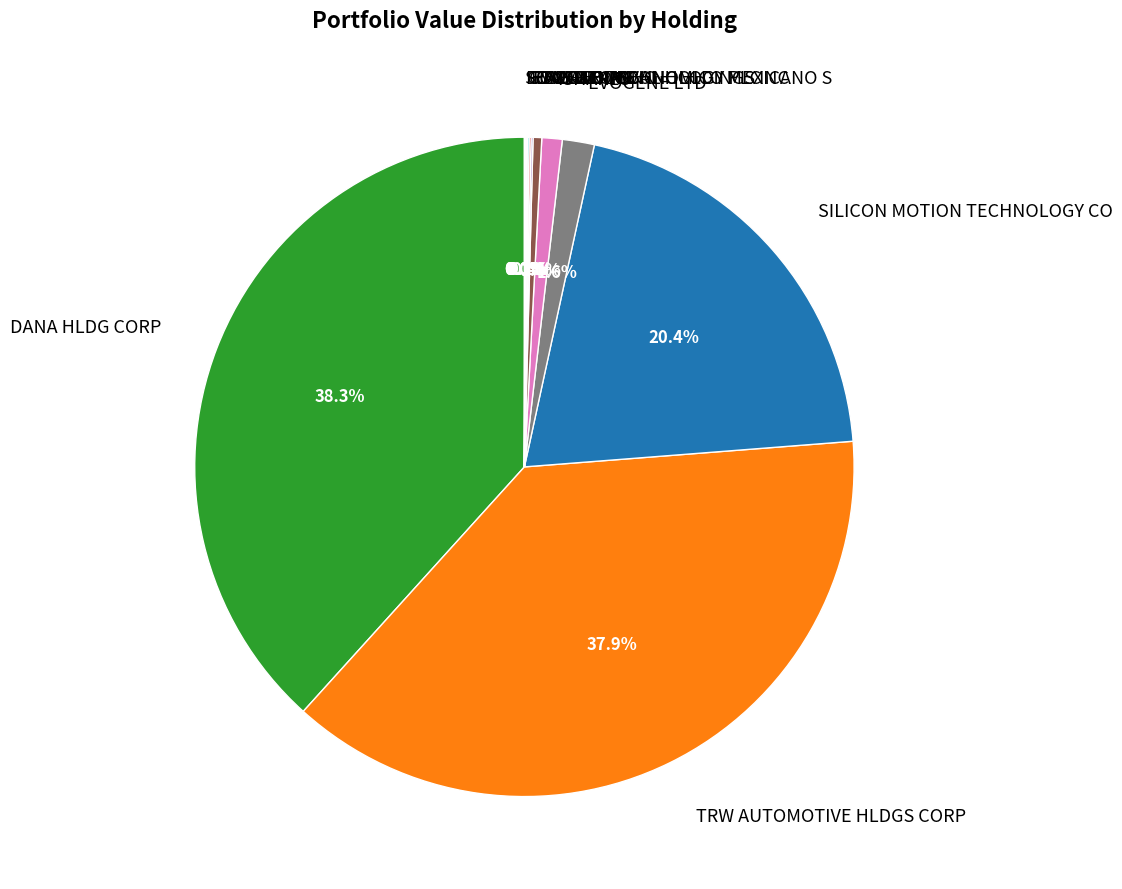

To the nearest percent, what percentage of the pie is SILICON MOTION TECHNOLOGY CO?

20%